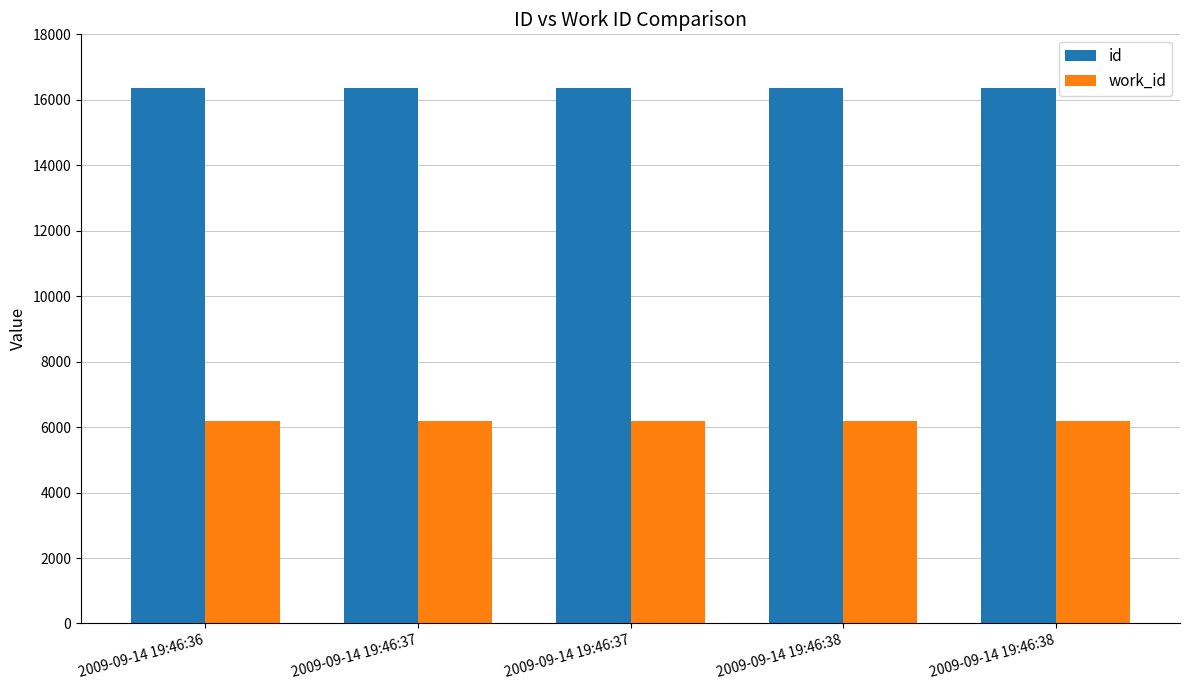

Count the number of categories in the chart.

5